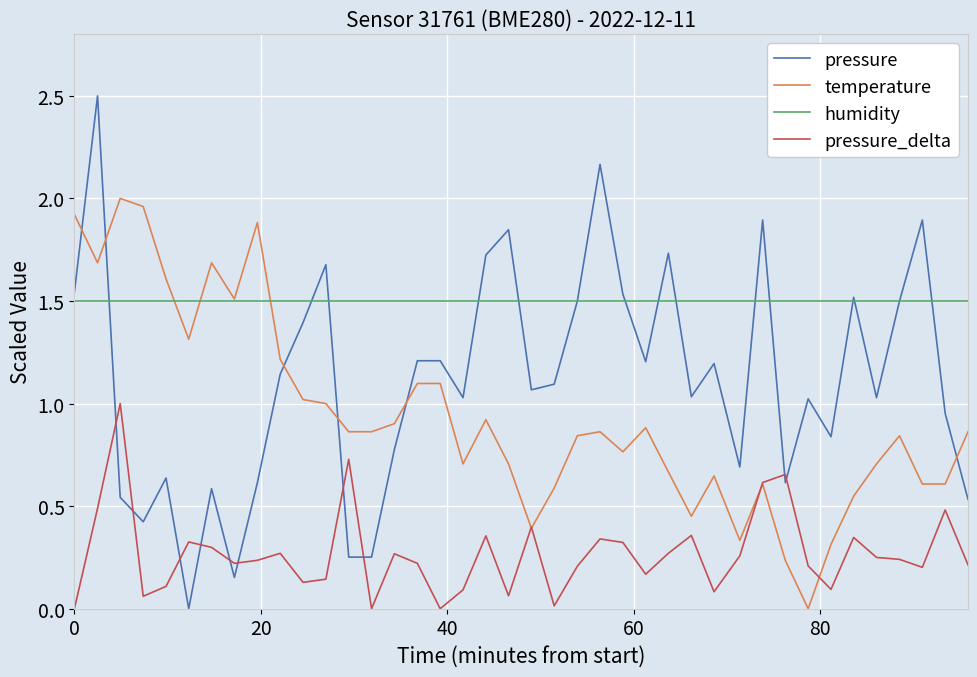

Which series has the largest total across all categories?

humidity